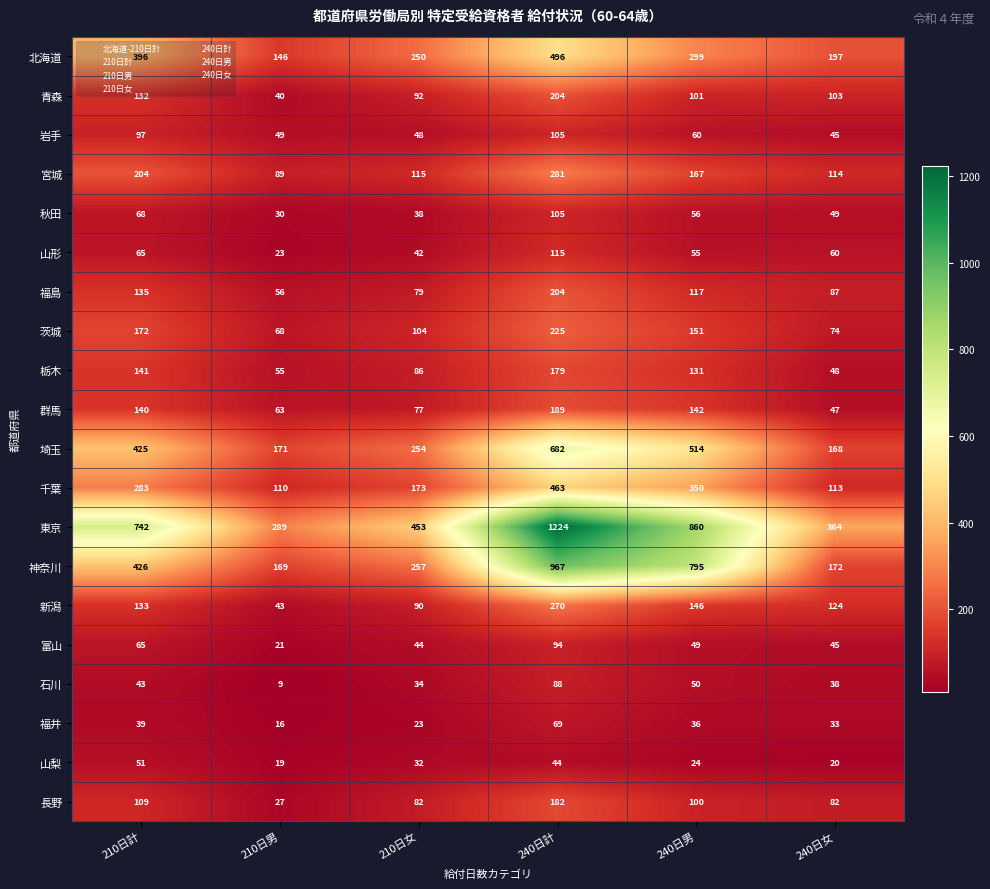

Which category has the lowest value across all series?

210日男